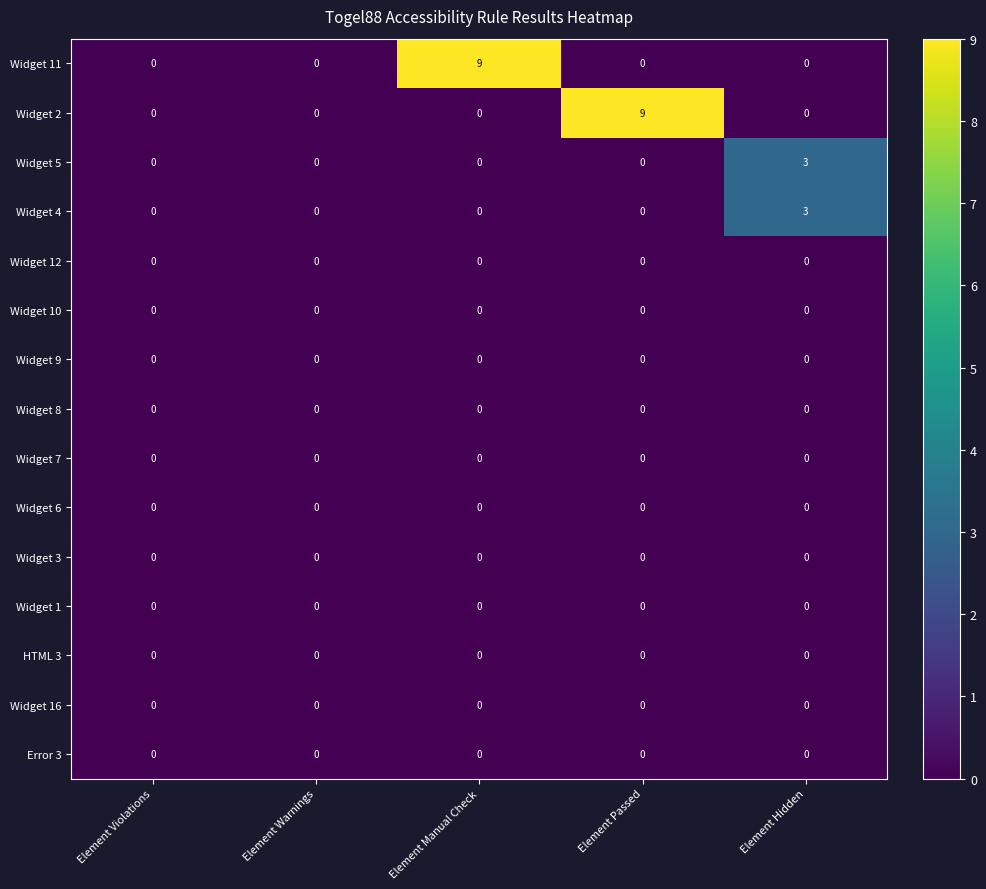

Between Element Passed and Element Hidden, which series saw the biggest shift?

Widget 2